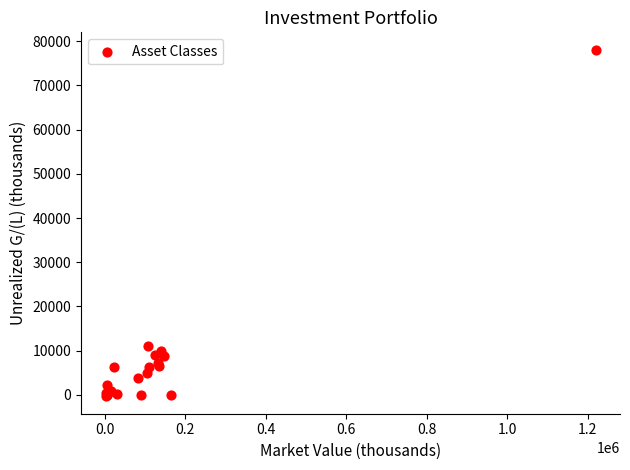

What Y value in the scatter plot is closest to 38871?

11009.3